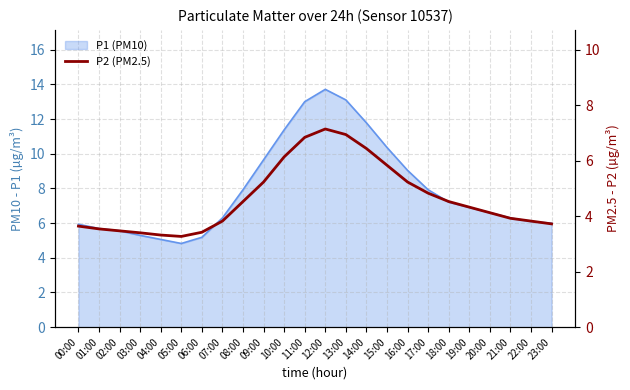

How many interior local peaks (higher than both neighbors) does the data have?

1